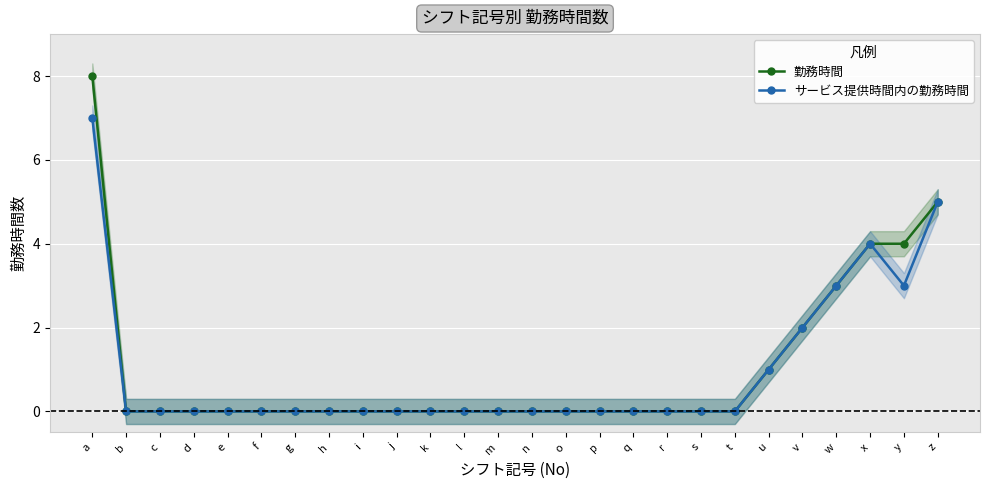

At how many categories does at least one series exceed 3?

4